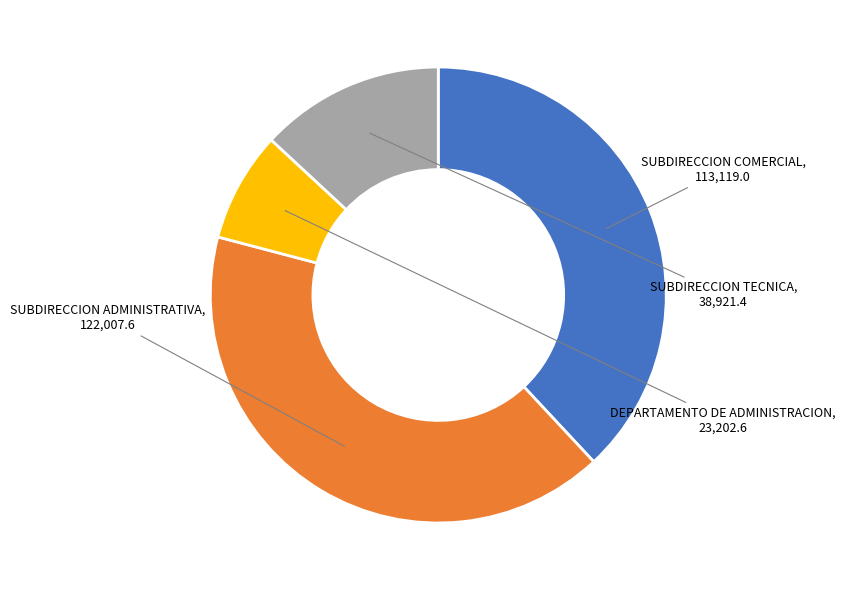

Is there any slice that represents more than half of the pie?

No